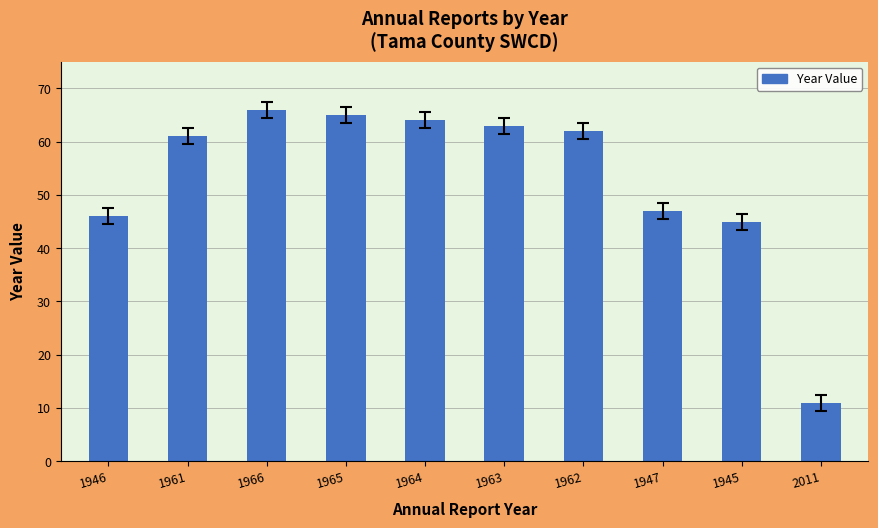

Reading left to right, what are all the values shown in this chart?

1946=46	1961=61	1966=66	1965=65	1964=64	1963=63	1962=62	1947=47	1945=45	2011=11